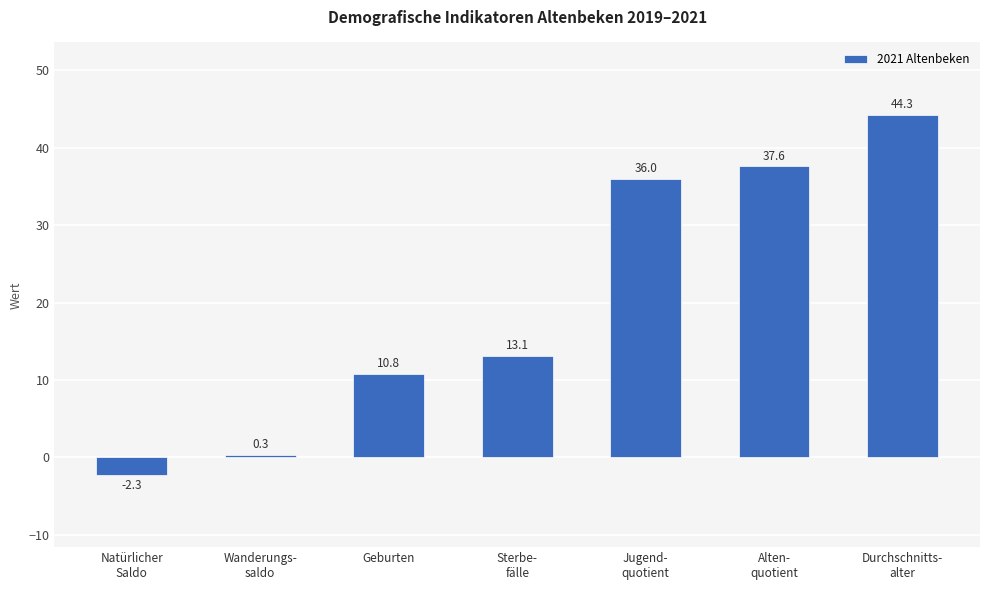

Which has a higher value, Wanderungs-
saldo or Alten-
quotient?

Alten-
quotient